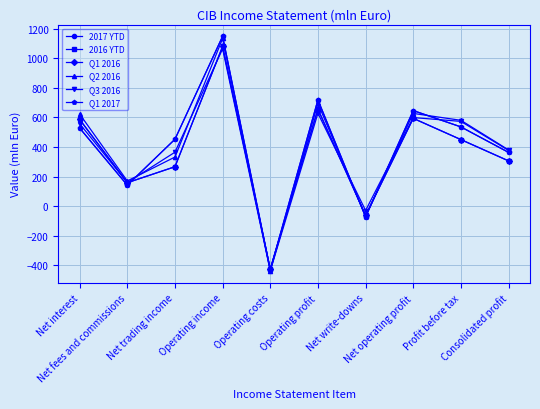

What position from the right is Net write-downs?

4